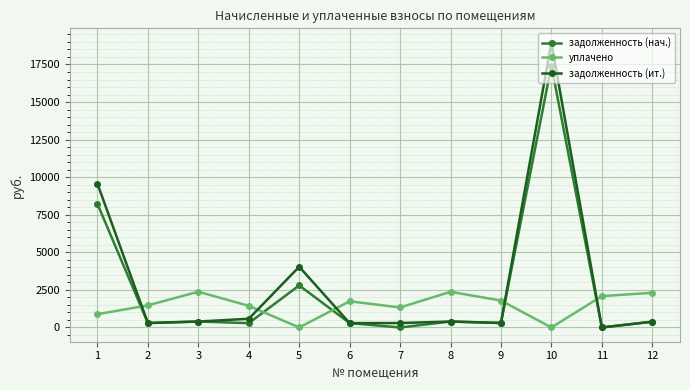

Where does the задолженность (ит.) series first go above 395?

1